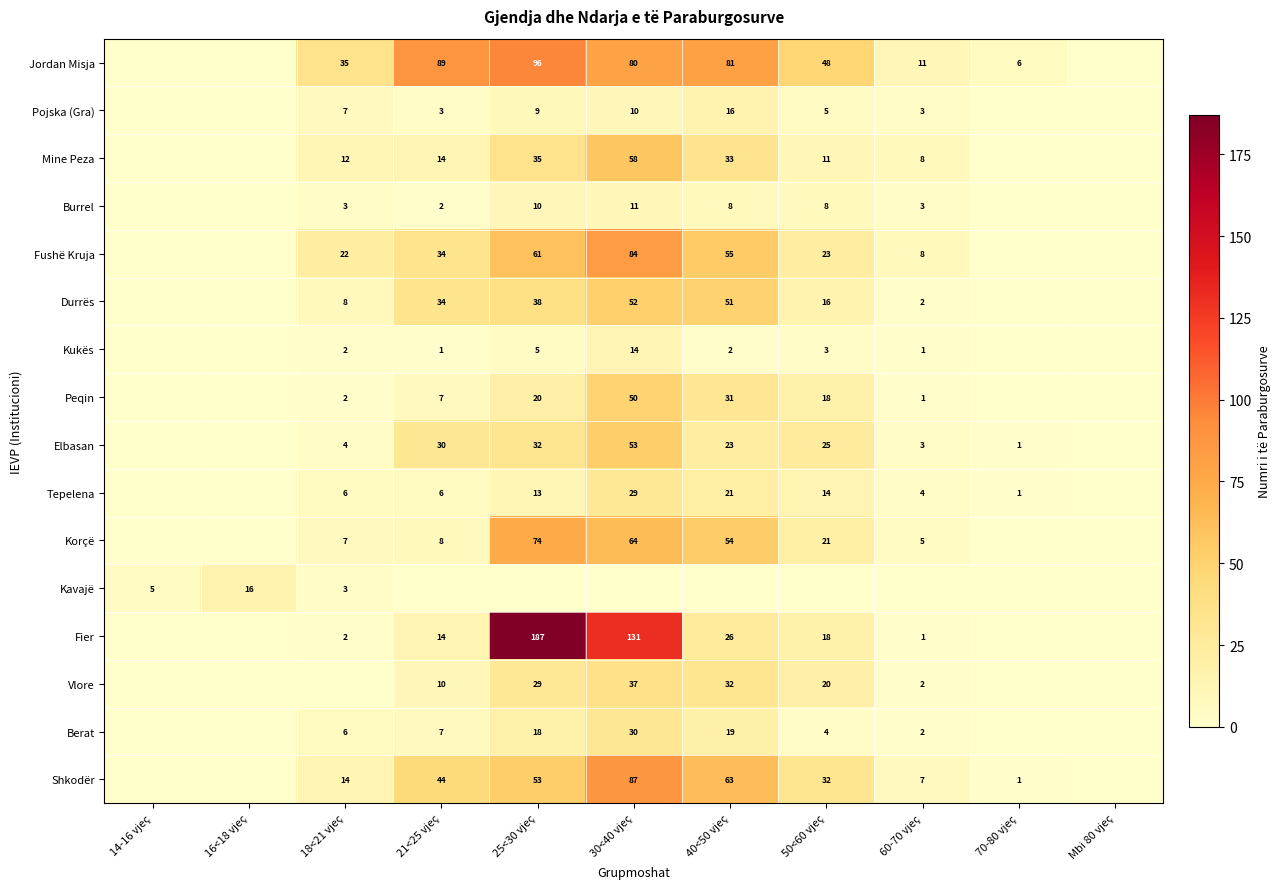

How many categories are shown in the chart?

11